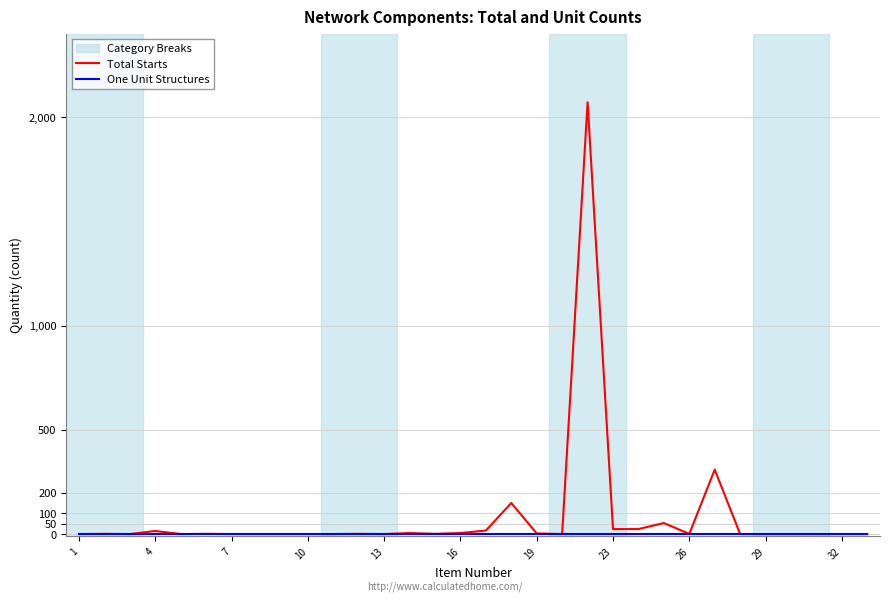

Which series has the largest range (max minus min)?

Total Starts